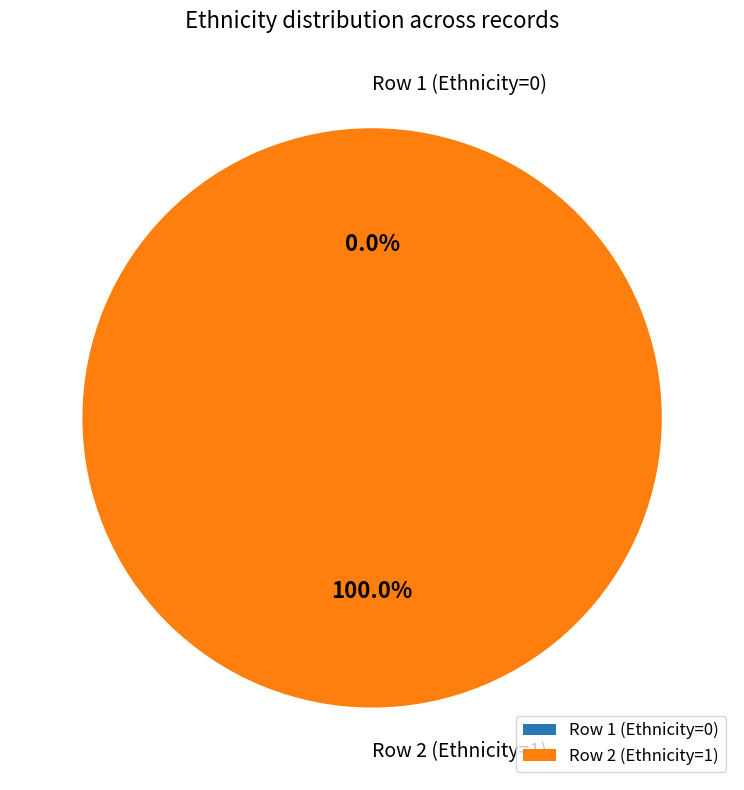

Rank the categories by value from highest to lowest.

Row 2 (Ethnicity=1), Row 1 (Ethnicity=0)